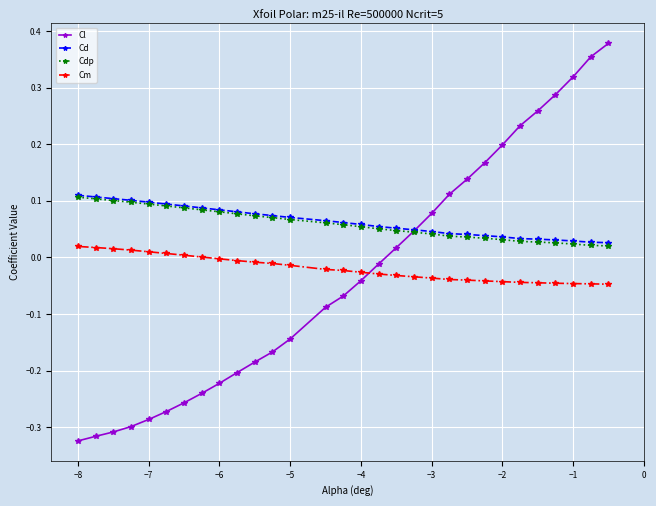

How many intersections are there between Cl and Cm?

1